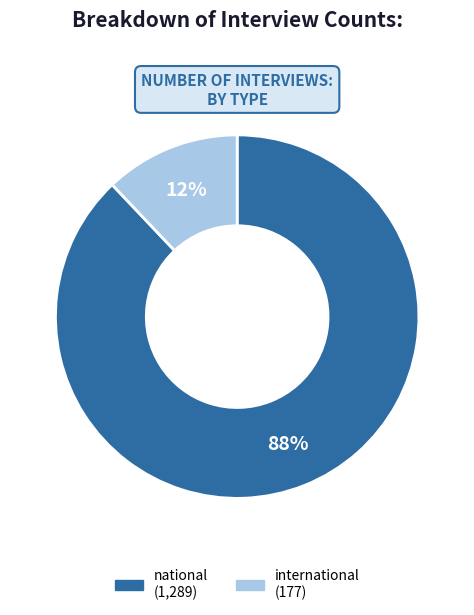

Is the sum of national and international greater than half?

Yes